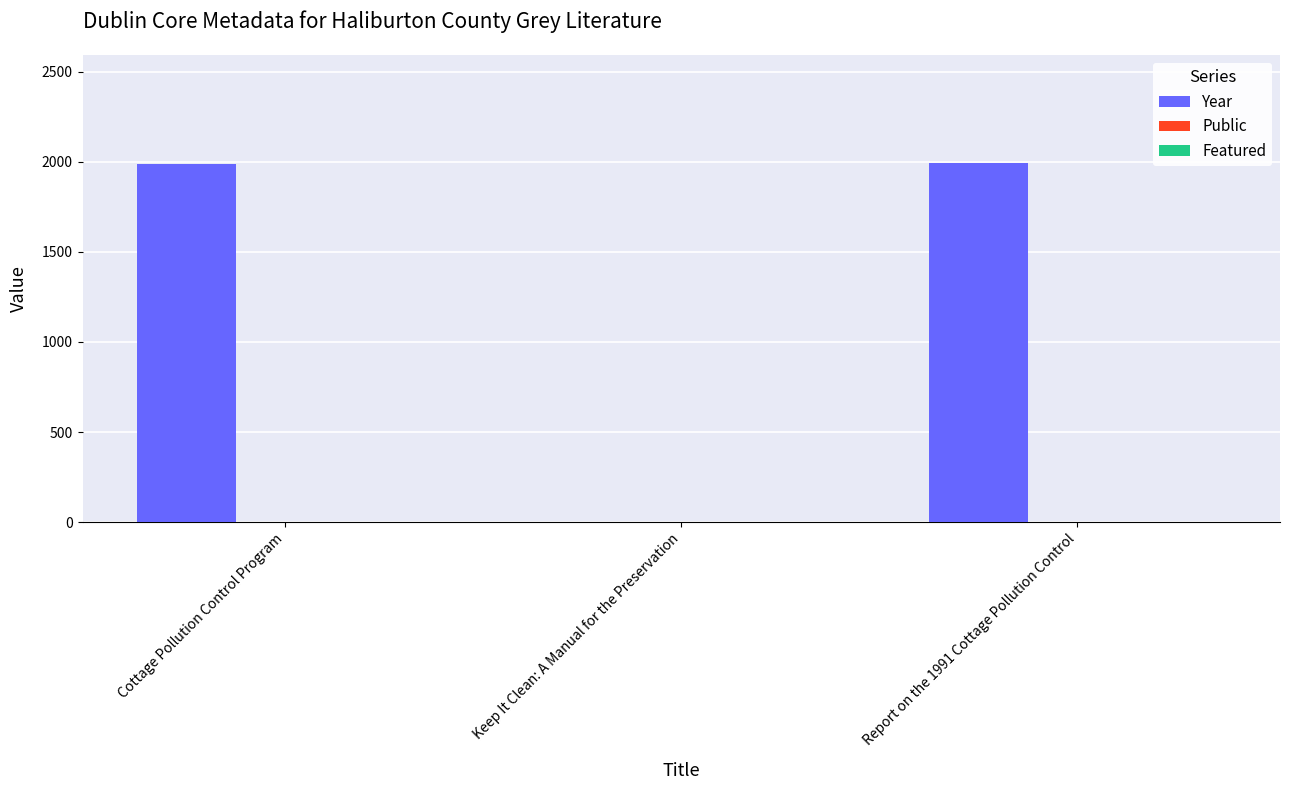

Between Keep It Clean: A Manual for the Preservation and Report on the 1991 Cottage Pollution Control, which series saw the biggest shift?

Year